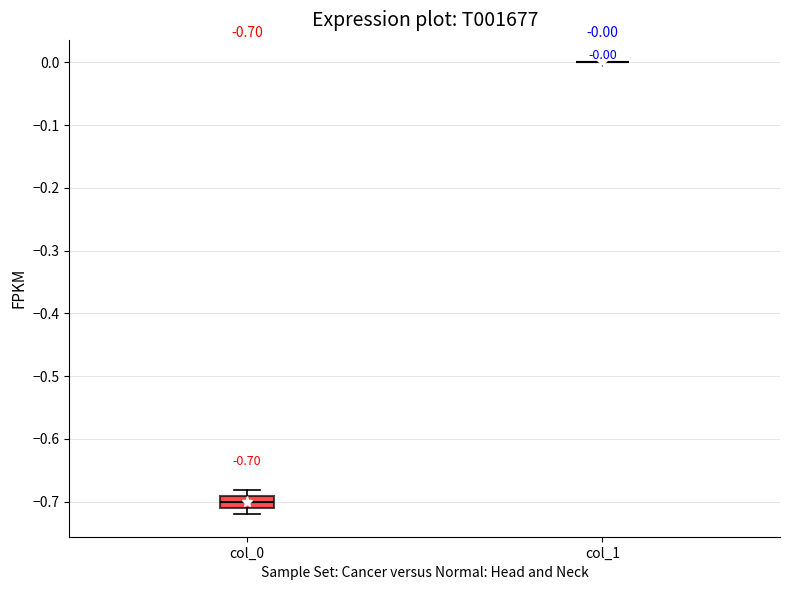

Comparing the boxes themselves (not the whiskers), which one is the tallest?

col_0